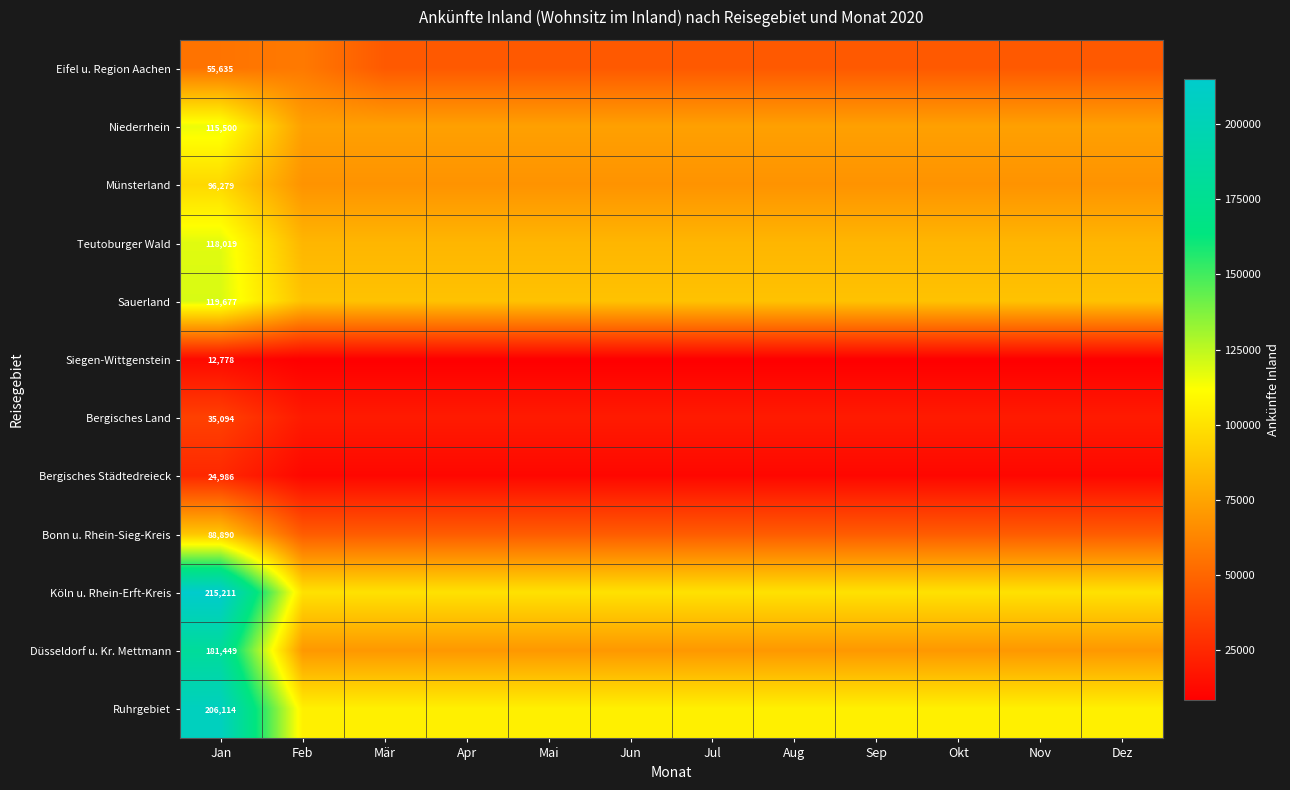

Read the Bergisches Land value at Feb.

19654.0